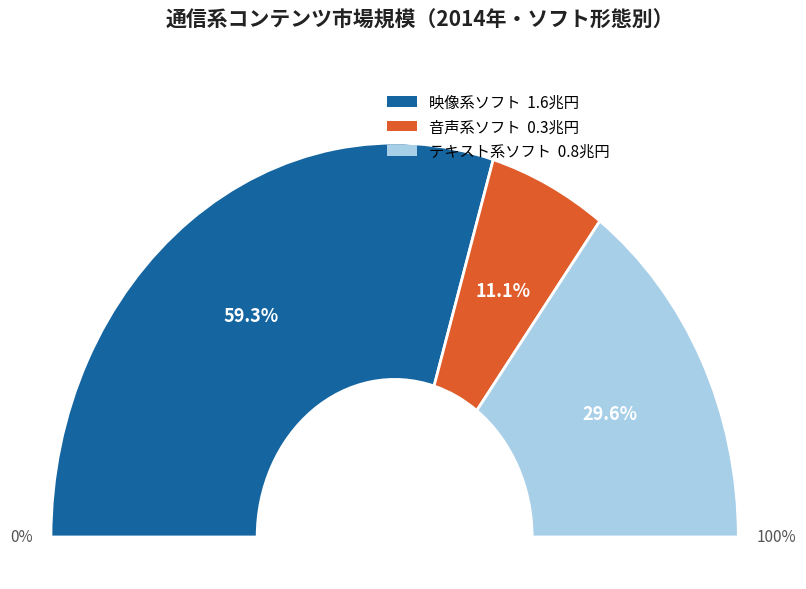

The テキスト系ソフト slice represents 45% of the pie. True or false?

False